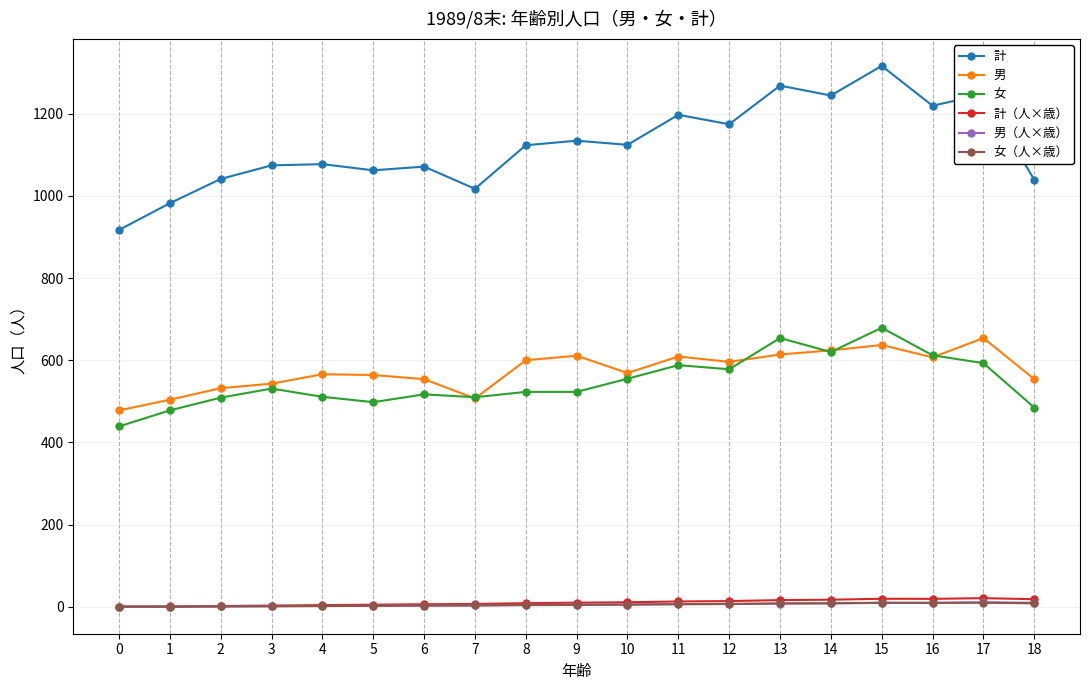

At which category is the sum across all series the highest?

15